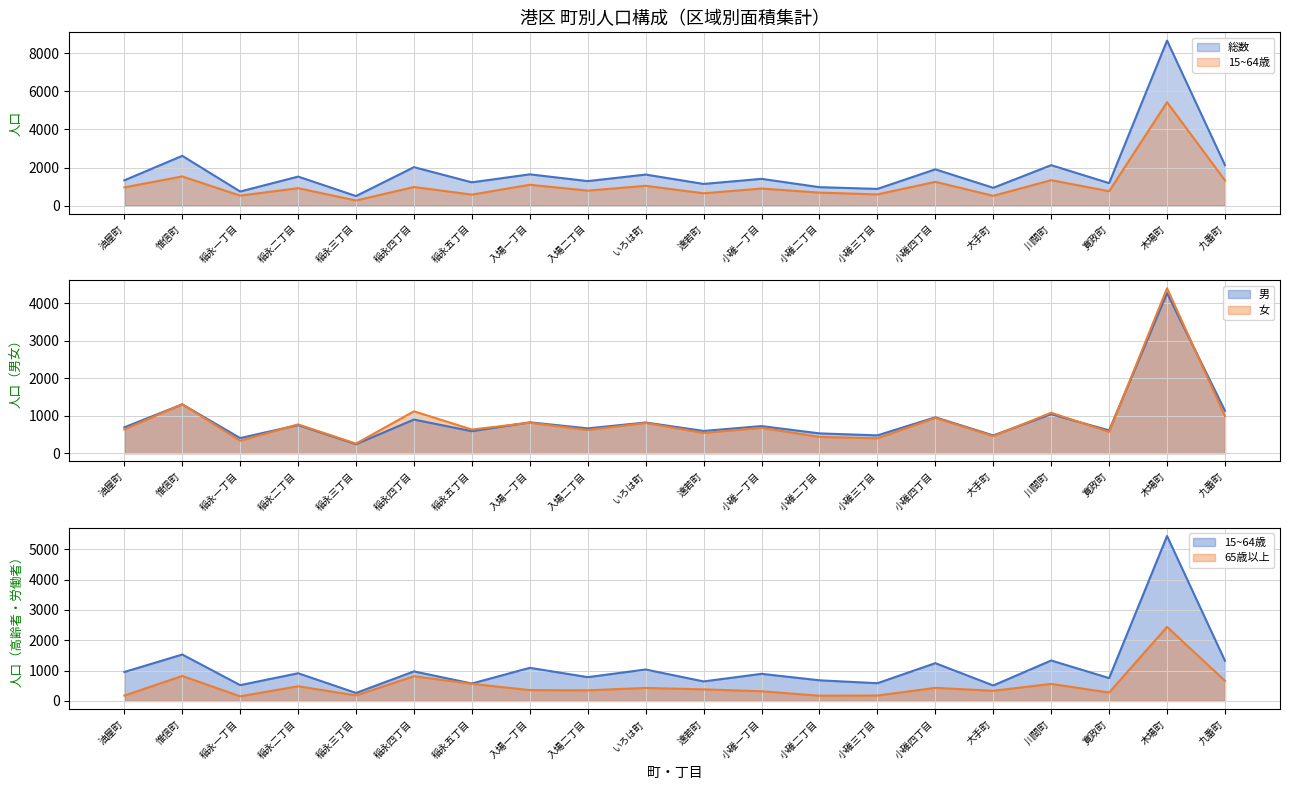

How many lines are shown in the chart?

5